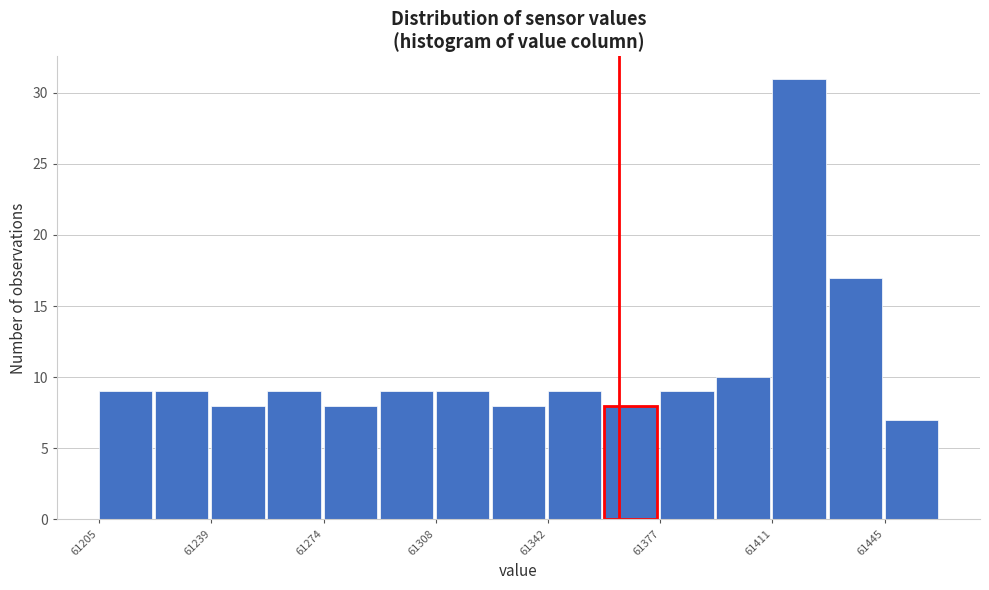

Read against the x-axis, roughly where is the centre of the tallest bar?

61420